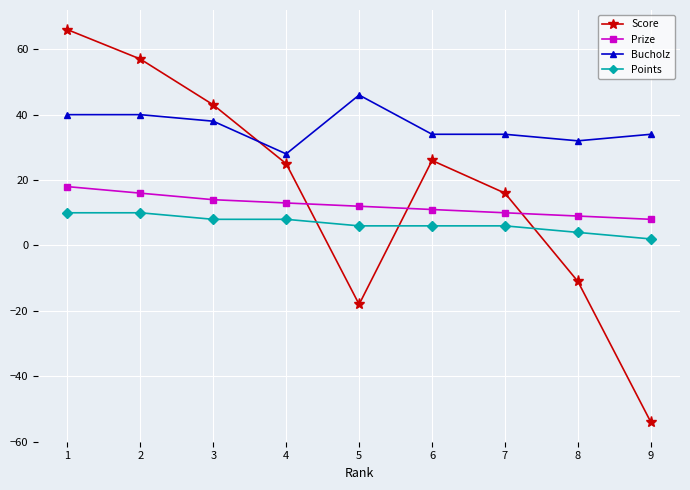

How many lines are shown in the chart?

4